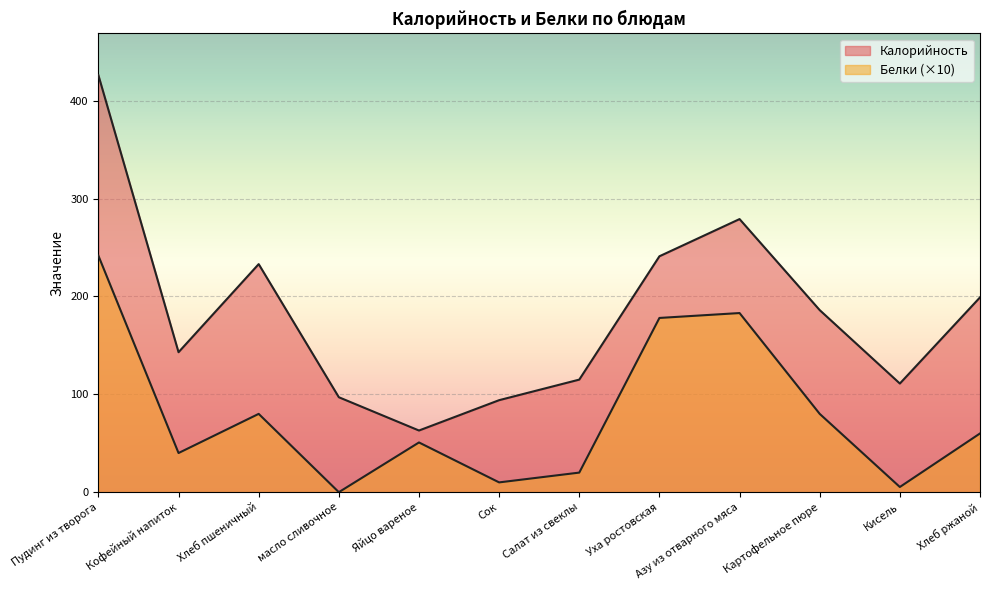

Reading left to right, transcribe all the data shown in this chart.

Калорийность: Пудинг из творога=426.0	Кофейный напиток=143.0	Хлеб пшеничный=233.0	масло сливочное=97.0	Яйцо вареное=63.0	Сок=94.0	Салат из свеклы=115.0	Уха ростовская=241.0	Азу из отварного мяса=279.0	Картофельное пюре=186.0	Кисель=111.0	Хлеб ржаной=199.0
Белки: Пудинг из творога=241.6	Кофейный напиток=40.0	Хлеб пшеничный=80.0	масло сливочное=0.0	Яйцо вареное=50.8	Сок=10.0	Салат из свеклы=20.0	Уха ростовская=178.0	Азу из отварного мяса=183.0	Картофельное пюре=80.0	Кисель=5.3	Хлеб ржаной=60.0